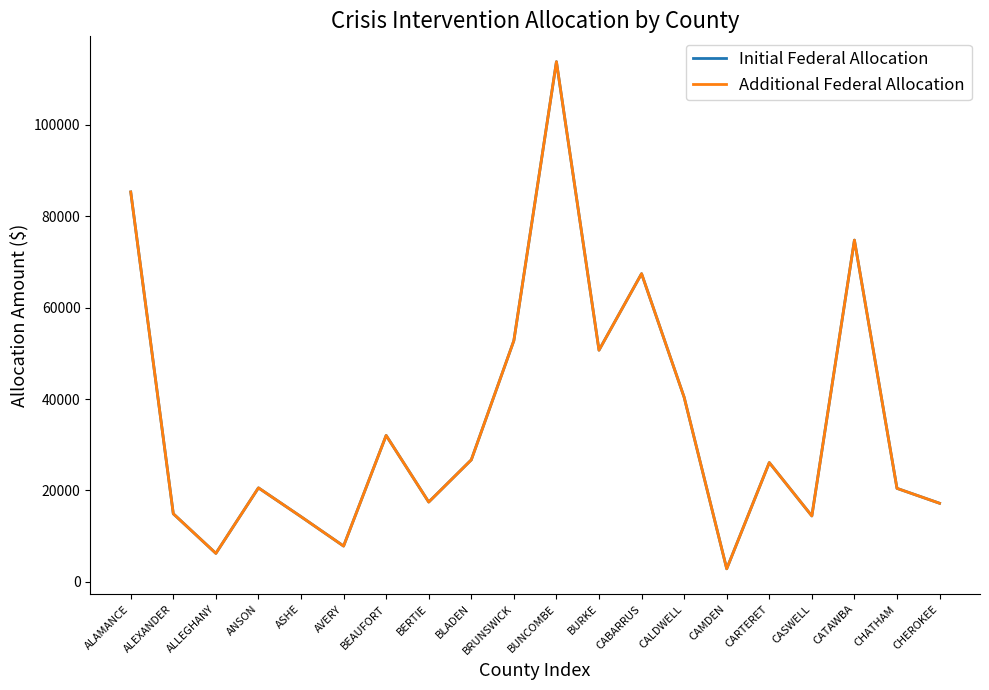

Does the chart have visible grid lines?

No